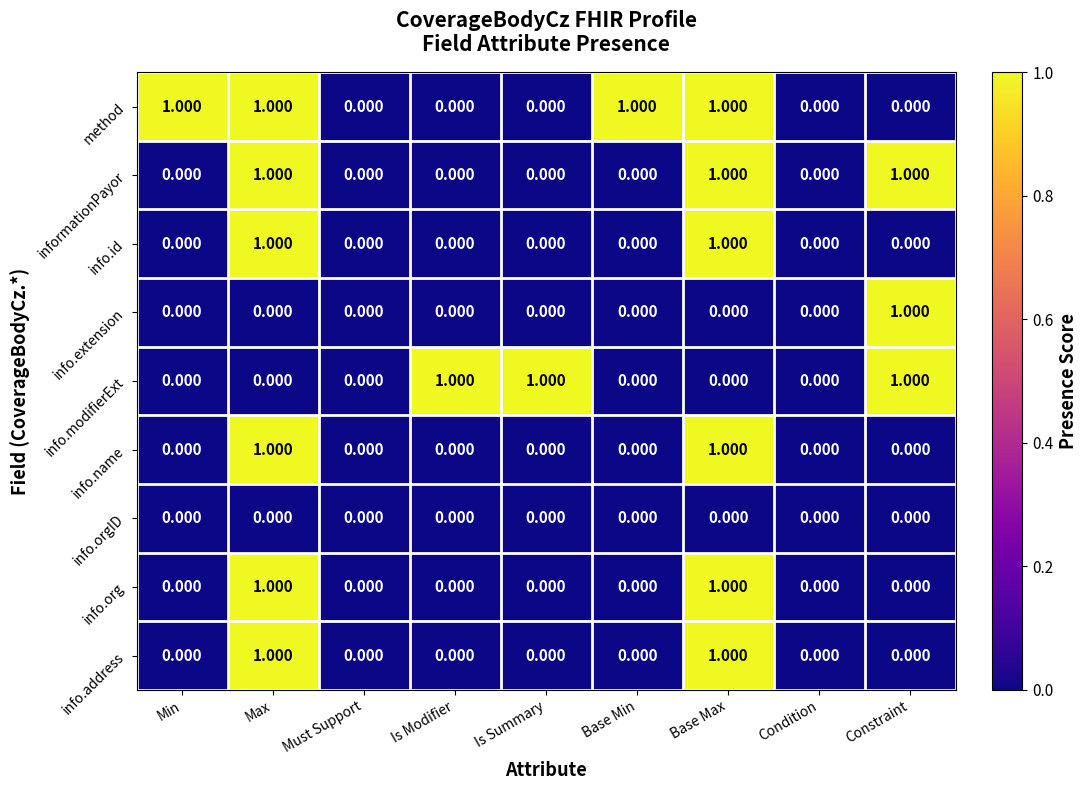

Which series has the largest total across all categories?

method